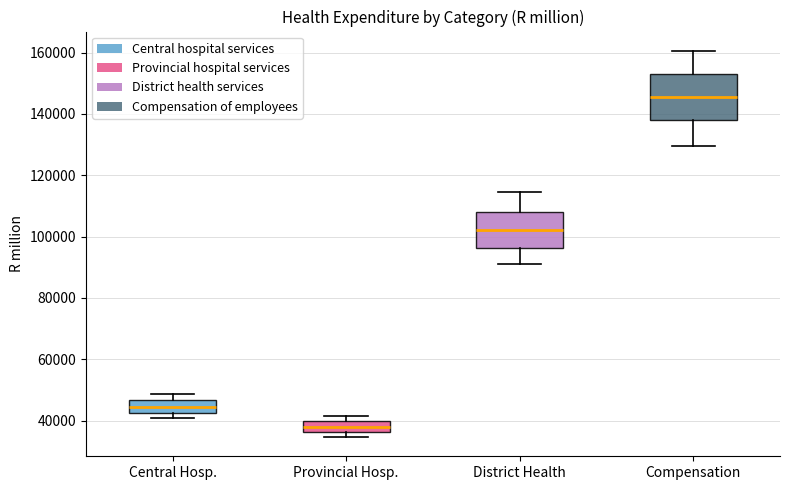

Reading left to right, transcribe this box plot: for each box, give where its median line is, the range the box spans, and where its two whiskers end, as read against the y-axis. The values are not printed on the chart, so give them approximately, as read against the axis.

Central Hosp.: median 44000, box 42000 to 46000, whiskers 40000 to 48000
Provincial Hosp.: median 38000, box 36000 to 40000, whiskers 34000 to 42000
District Health: median 102000, box 96000 to 108000, whiskers 90000 to 114000
Compensation: median 146000, box 138000 to 152000, whiskers 130000 to 160000